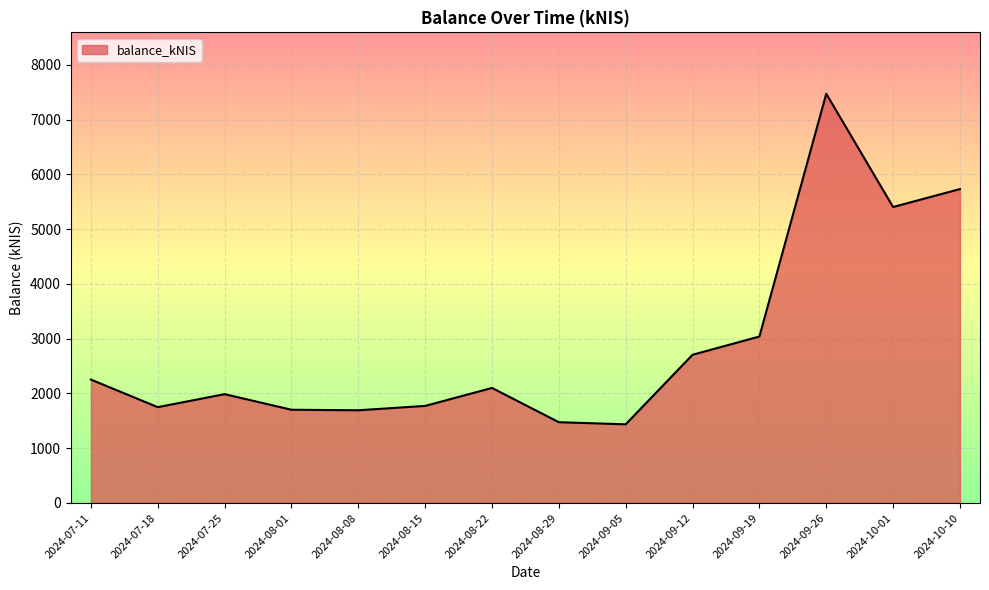

How many lines are shown in the chart?

1